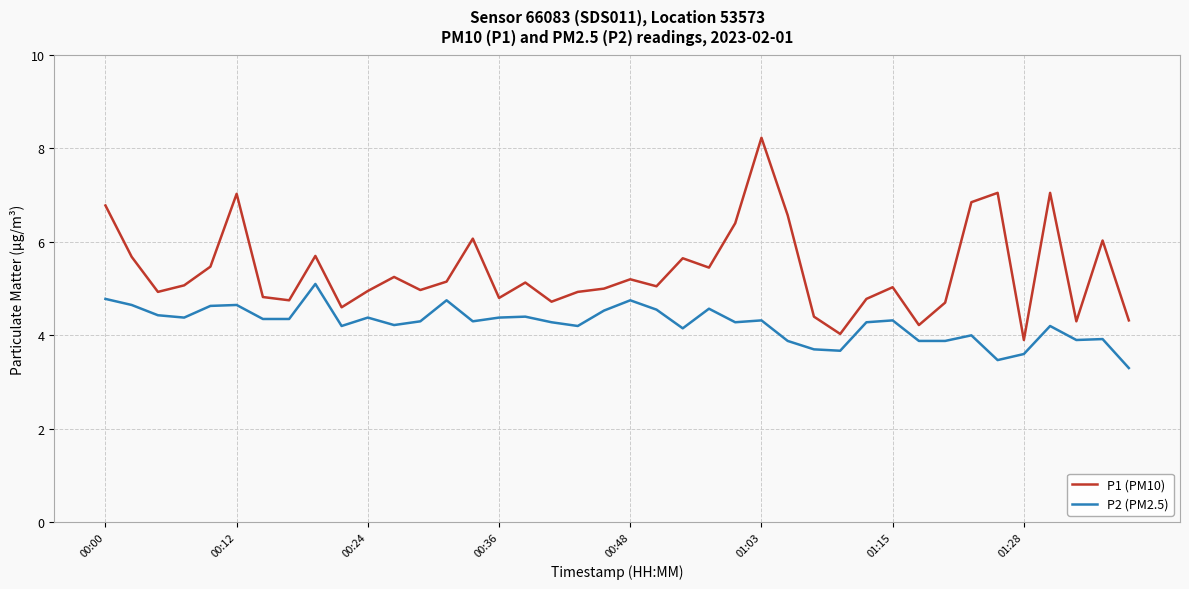

Which series has the largest total across all categories?

P1 (PM10)